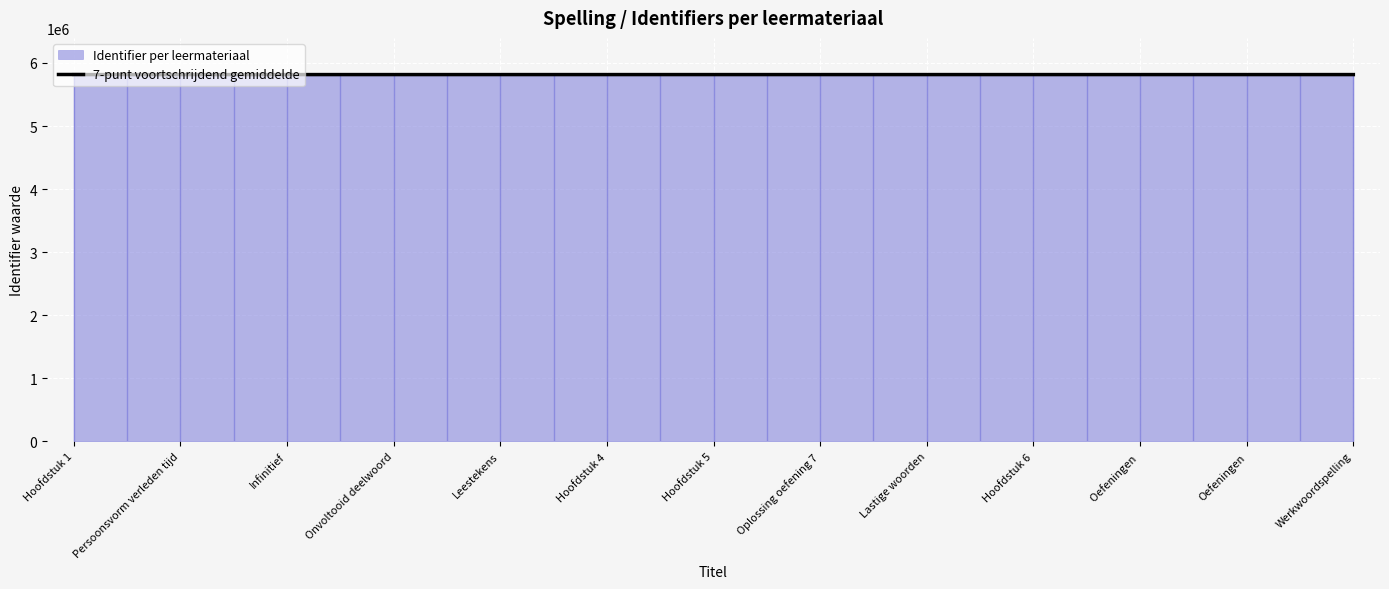

The value at 15 is 5816426.1. True or false?

True